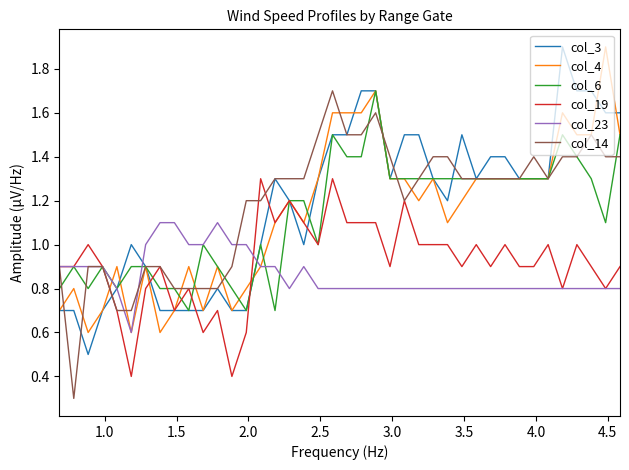

What is the lowest value of the col_19 series?

0.4